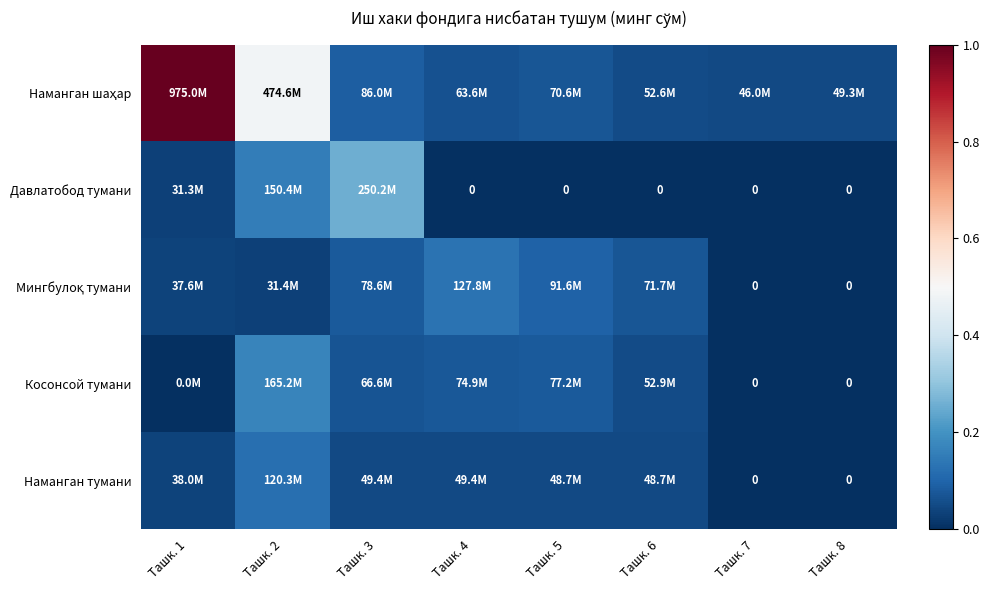

What is the difference between the second highest and minimum values in the Косонсой тумани series?

0.1